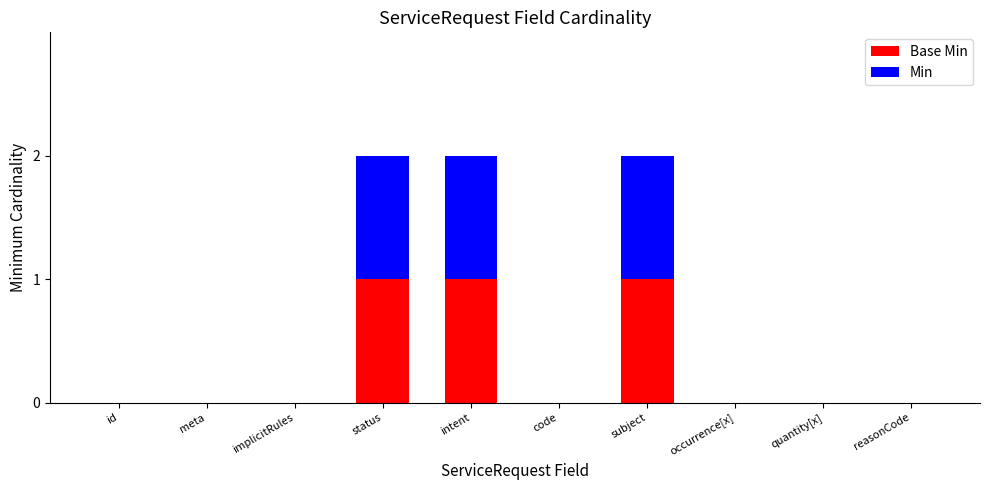

Count the number of categories in the chart.

10